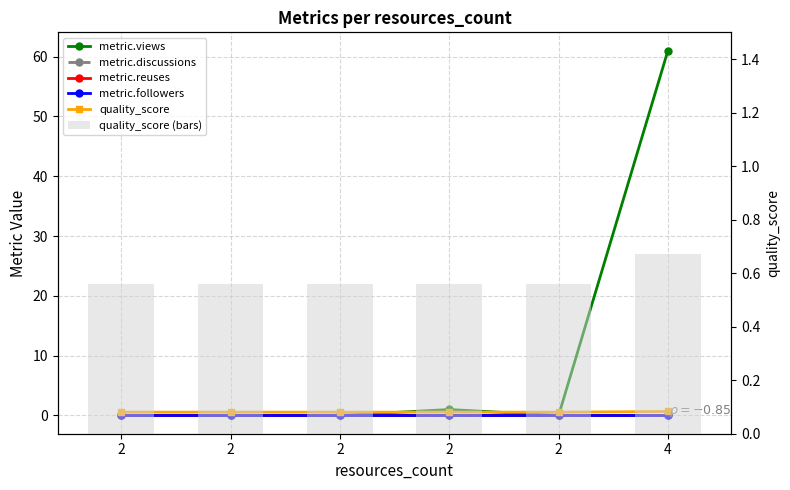

Rank the series by their maximum value, from lowest to highest.

metric.discussions, metric.reuses, metric.followers, quality_score, quality_score (bars), metric.views